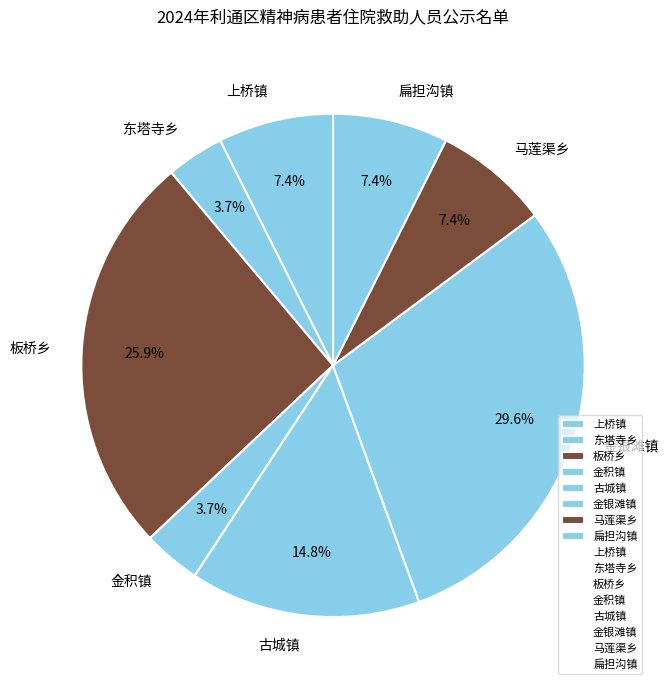

What is the largest slice in the pie chart?

金银滩镇